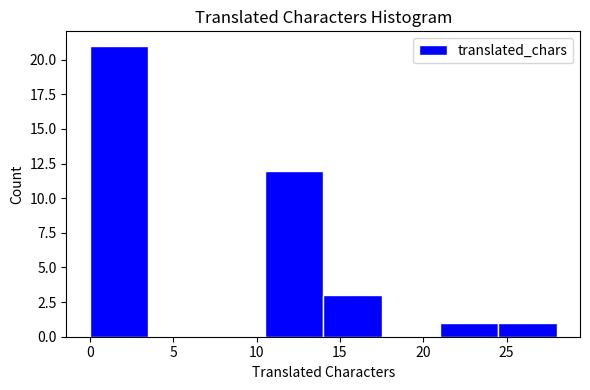

Reading left to right, list every bar in this chart as the range it spans on the x-axis followed by its height. The values are not printed on the chart, so give them approximately, as read against the axis.

0.0 to 3.5: 21
3.5 to 7.0: 0
7.0 to 10.5: 0
10.5 to 14.0: 12
14.0 to 17.5: 3
17.5 to 21.0: 0
21.0 to 24.5: 1
24.5 to 28.0: 1